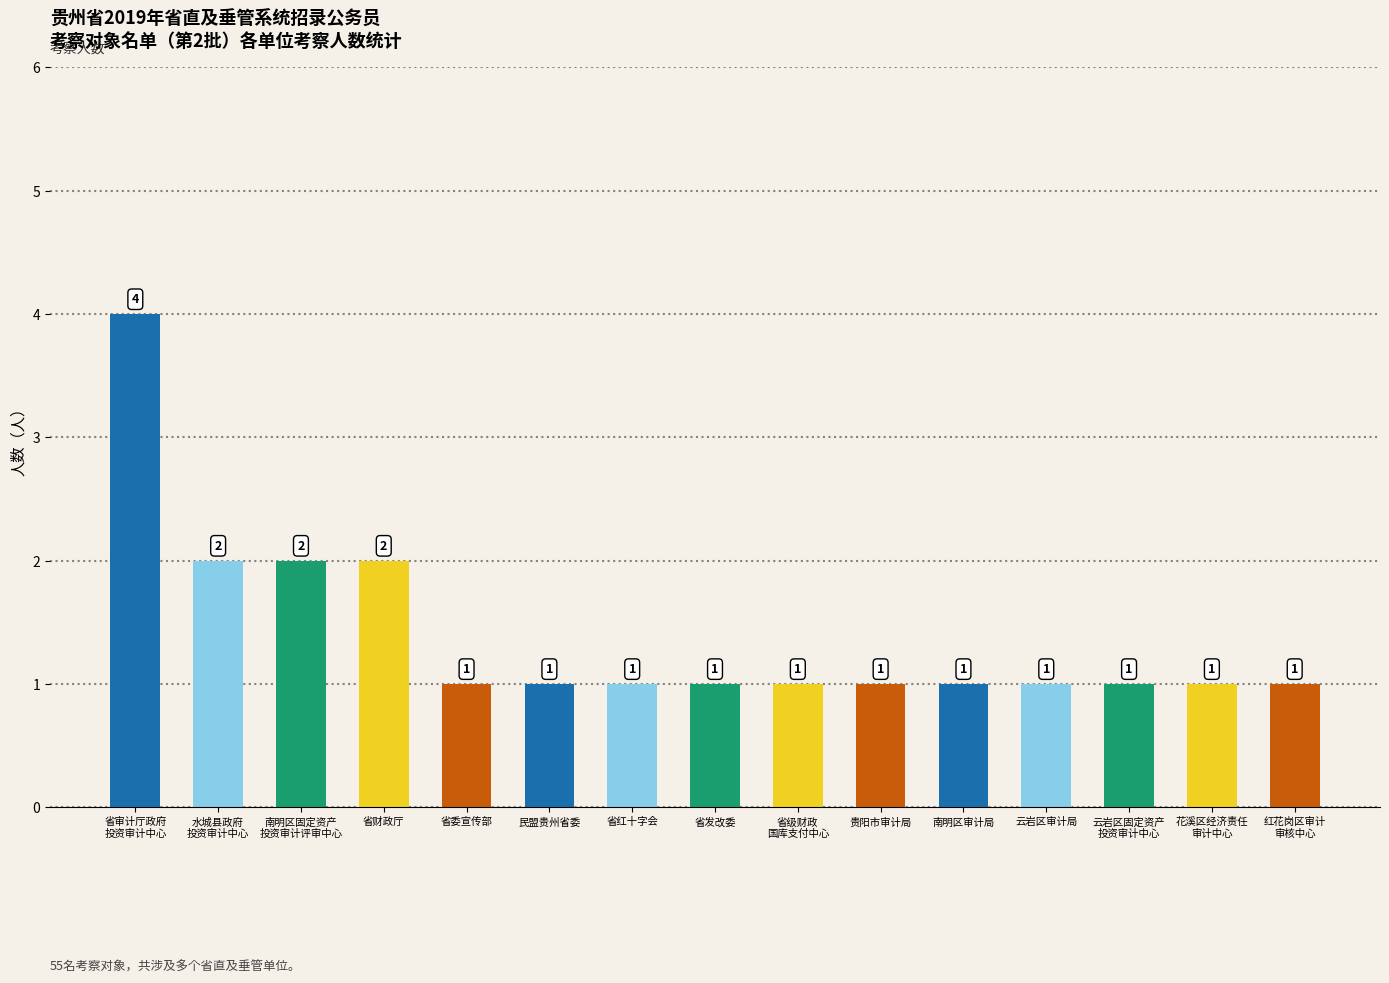

Count the values in the range 1 to 2.

14